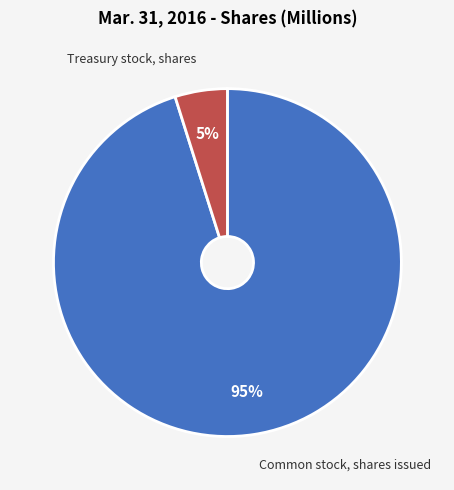

How many segments does this pie chart have?

2